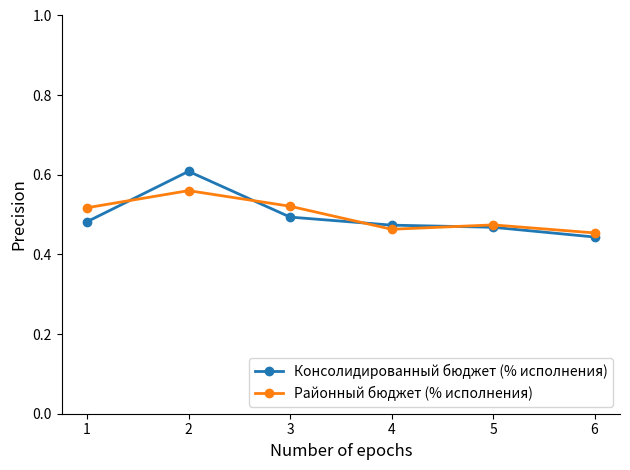

Is this an area chart (filled region under the line)?

No